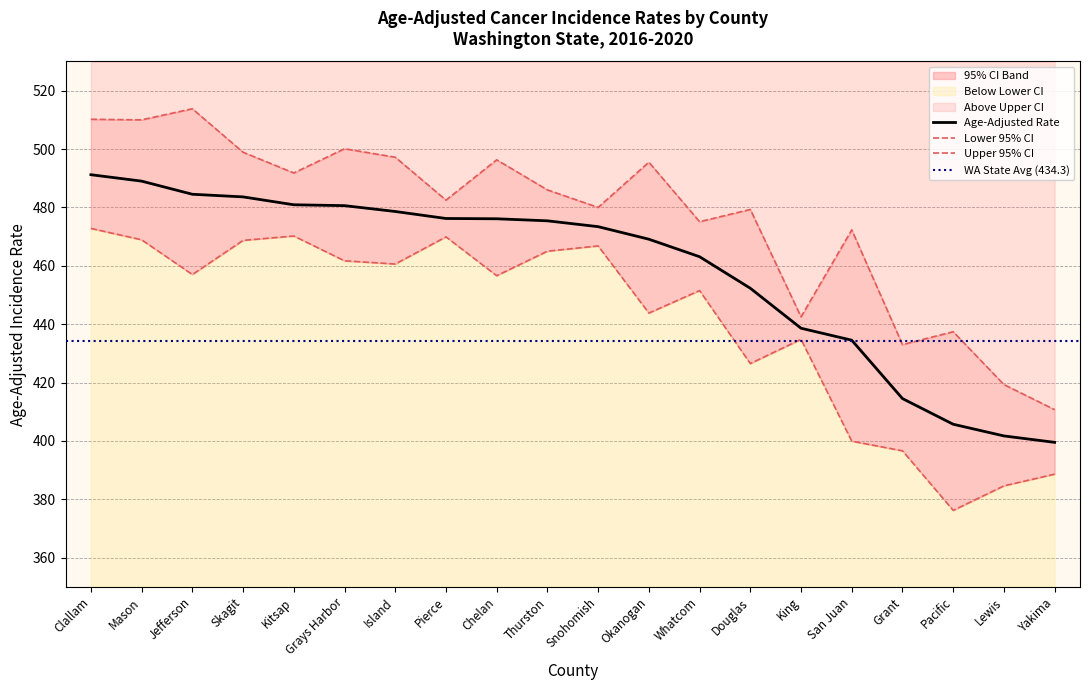

What is the sum of the Upper 95% CI values at Grant and Thurston?

919.0